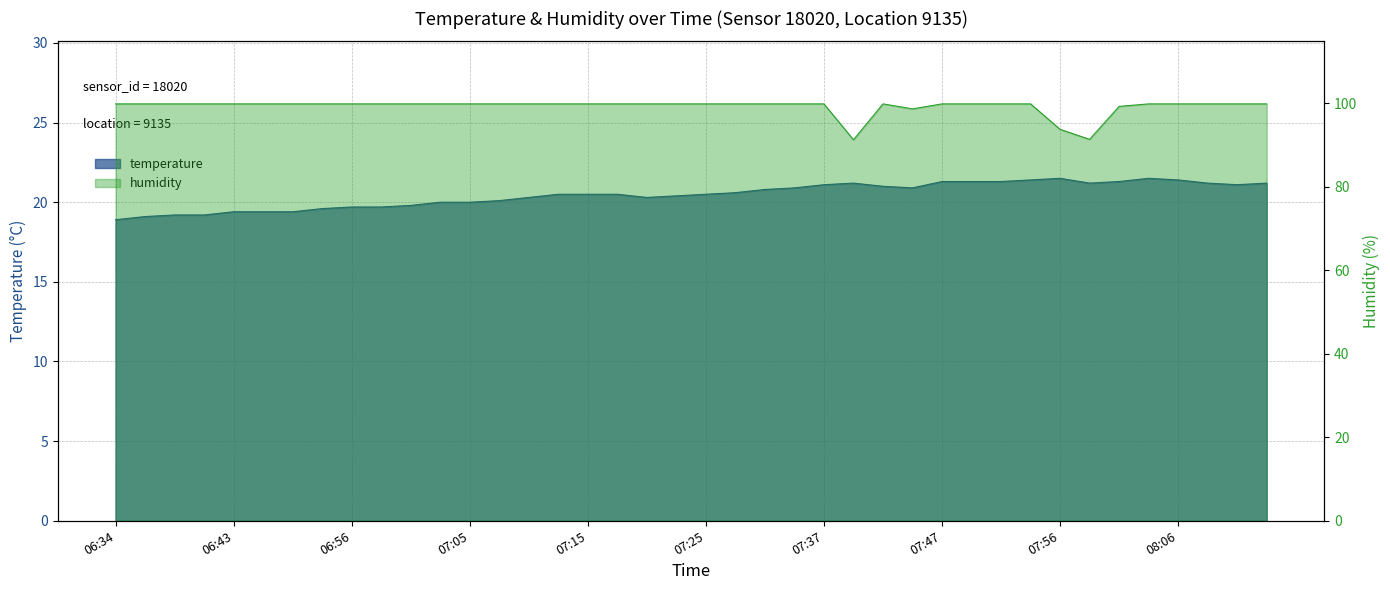

The temperature series shows 38.0 at 08:06. True or false?

False